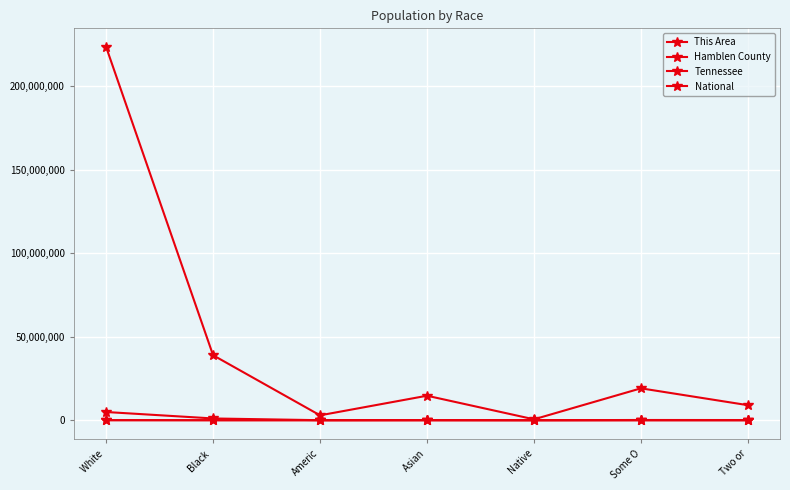

What is the lowest value of the Tennessee series?

3642